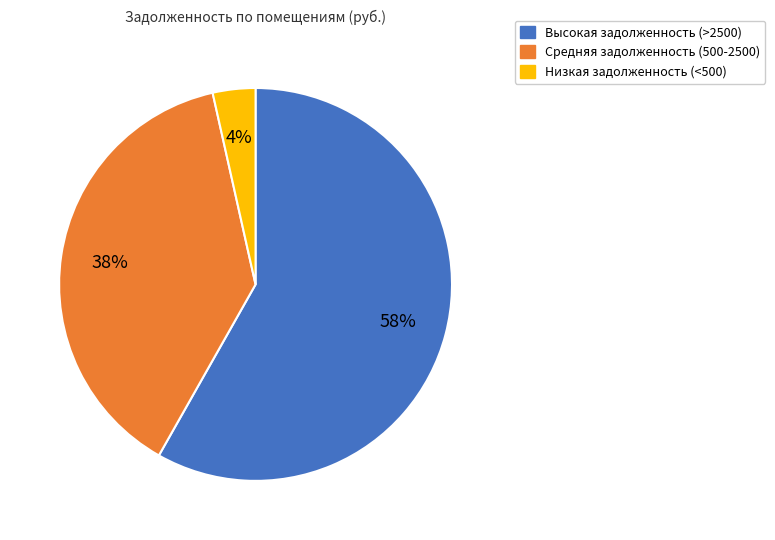

To the nearest percent, what is the average slice percentage?

33%